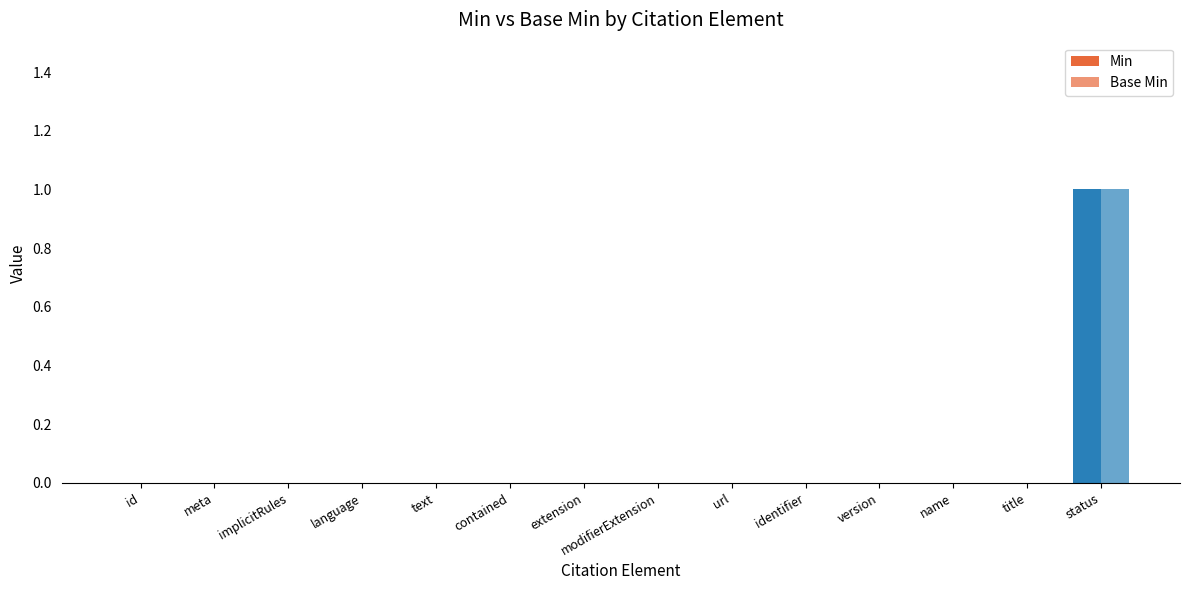

Count the number of categories in the chart.

14